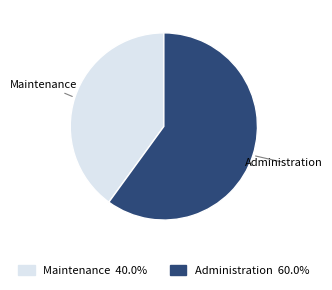

Rank the categories by value from lowest to highest.

Maintenance, Administration